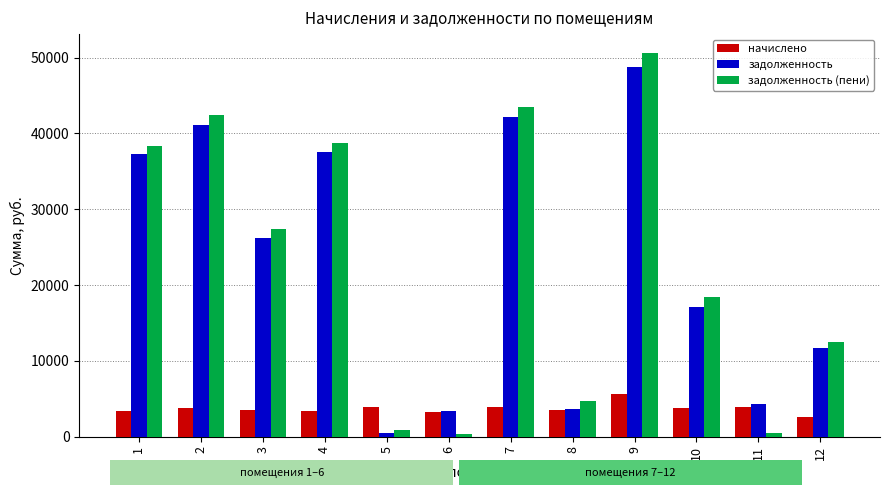

What is the spread (max minus min) of values at 5?

3477.0